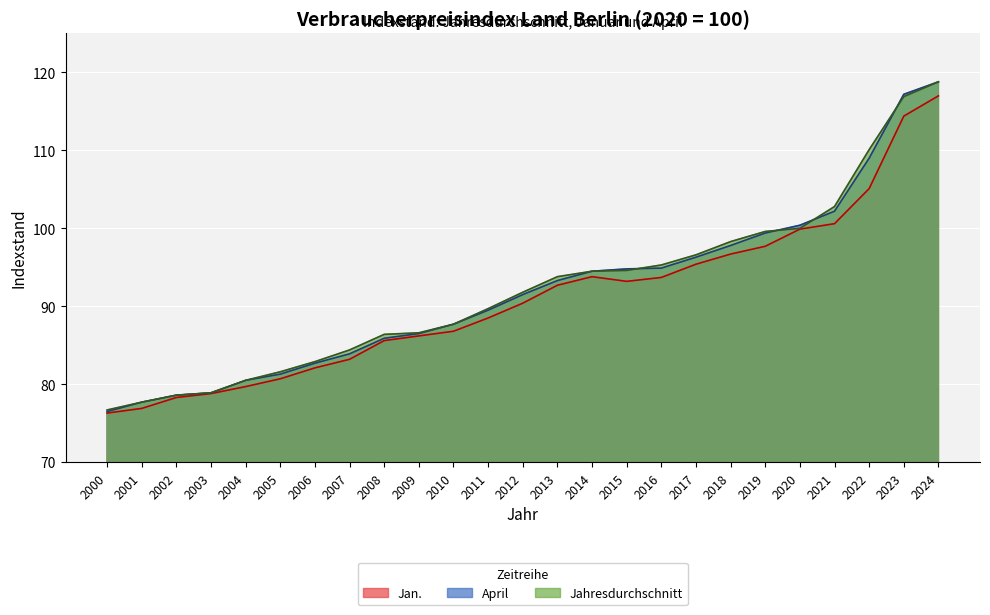

What are all the series names shown in the legend?

Jan., April, Jahresdurchschnitt